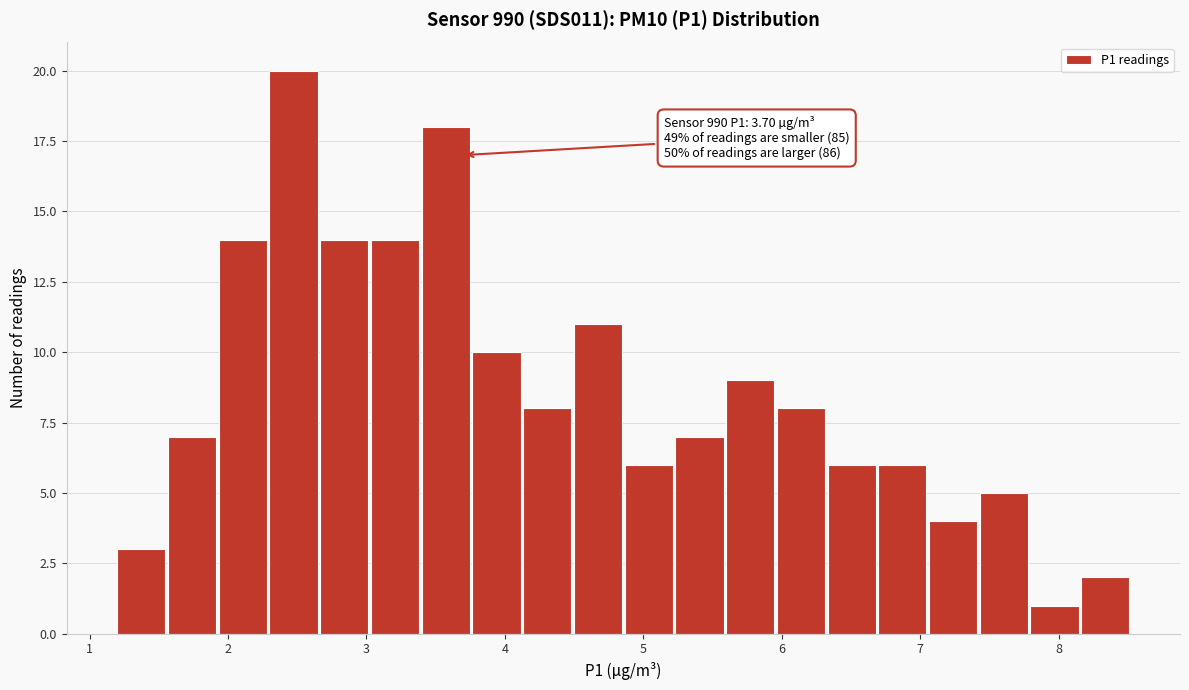

Around what value on the x-axis is the tallest bar? Give the approximate position of its centre, as read against the axis.

2.5